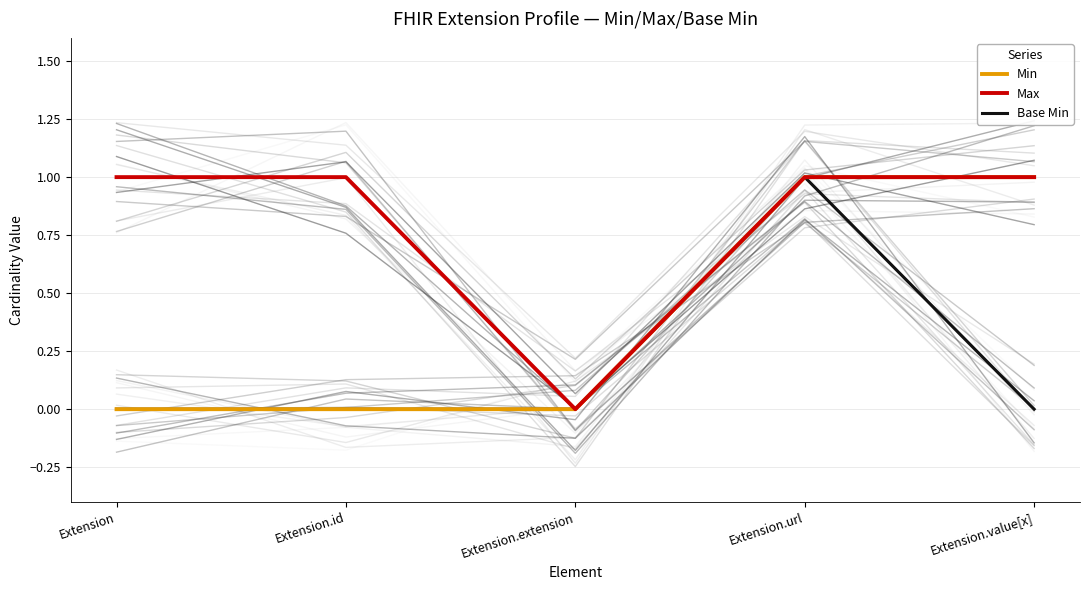

Which series has the largest total across all categories?

Max